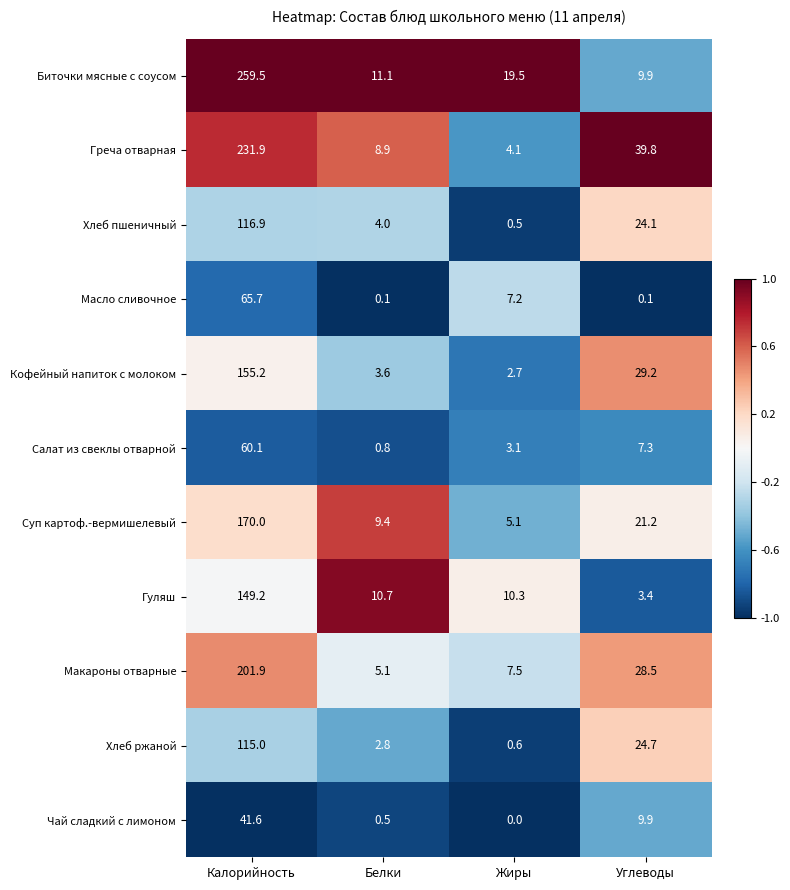

How many categories are shown in the chart?

4